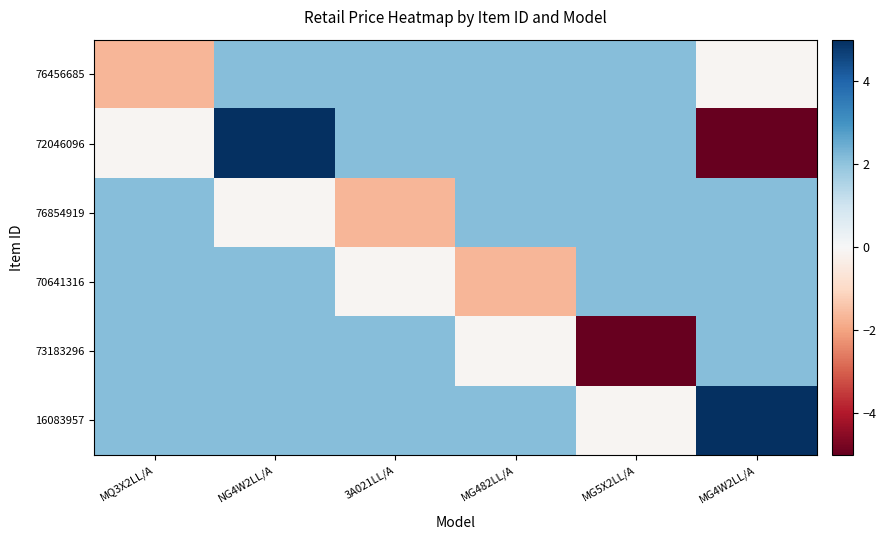

What is the average value of the 70641316 series?

1.1